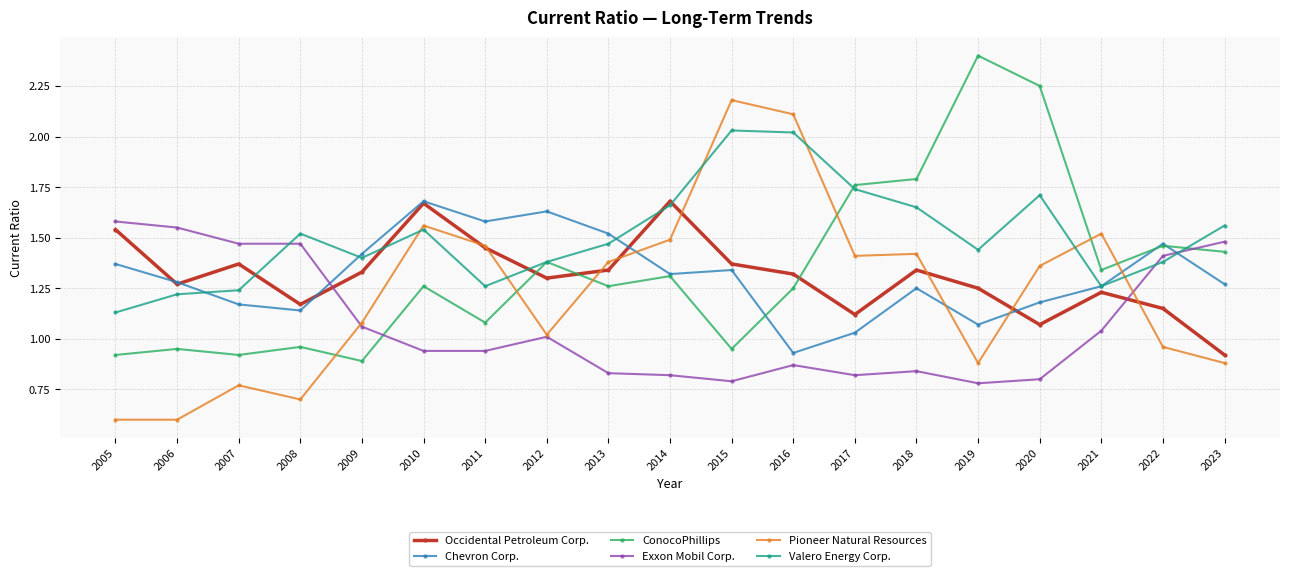

Which series has the widest spread of values?

Pioneer Natural Resources